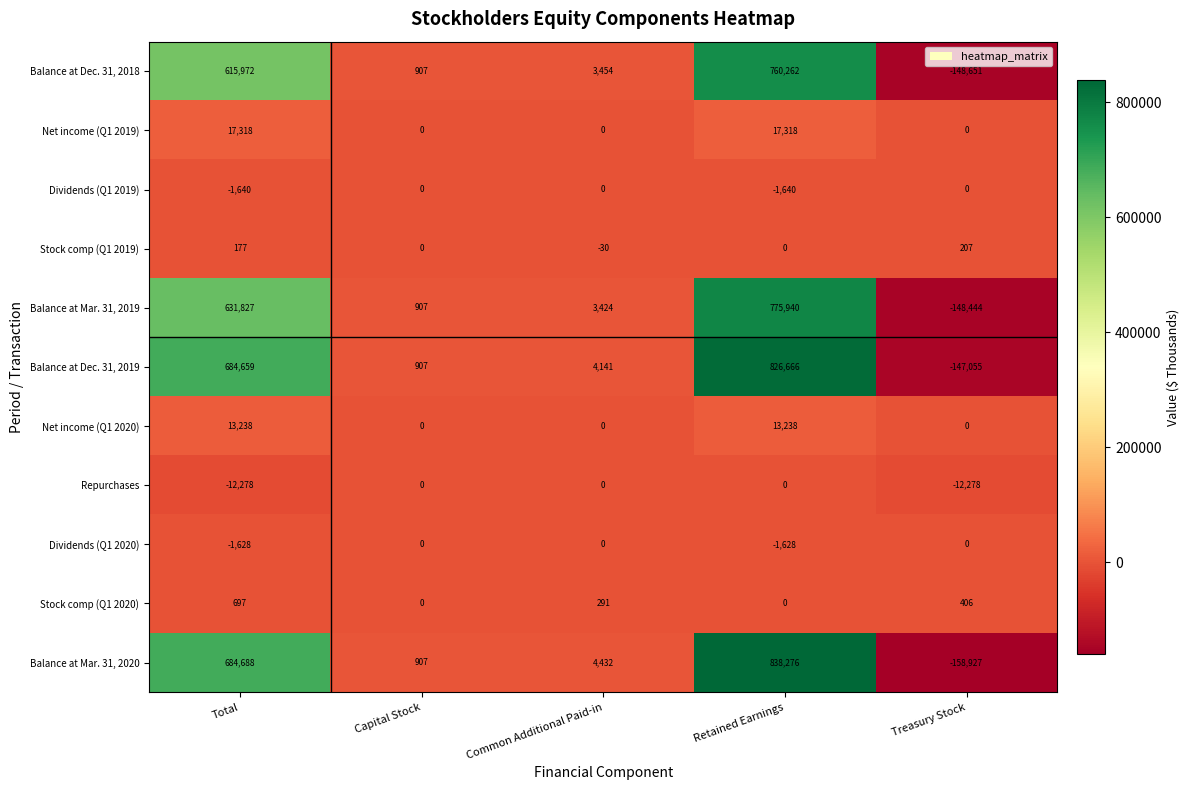

At which label is Dividends (Q1 2019) closest to -820?

Total